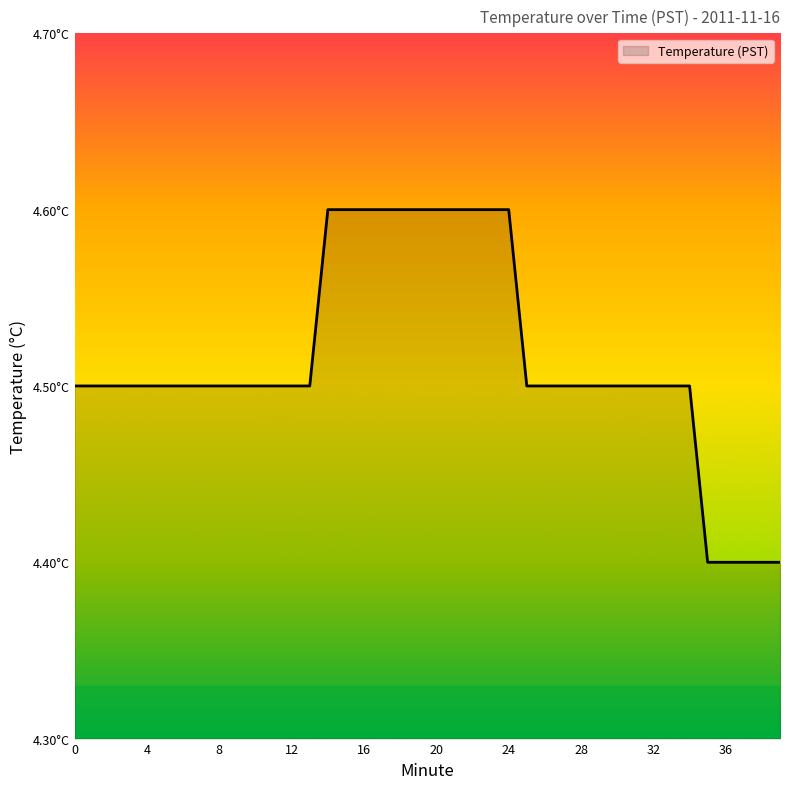

What is the greatest value displayed?

4.6